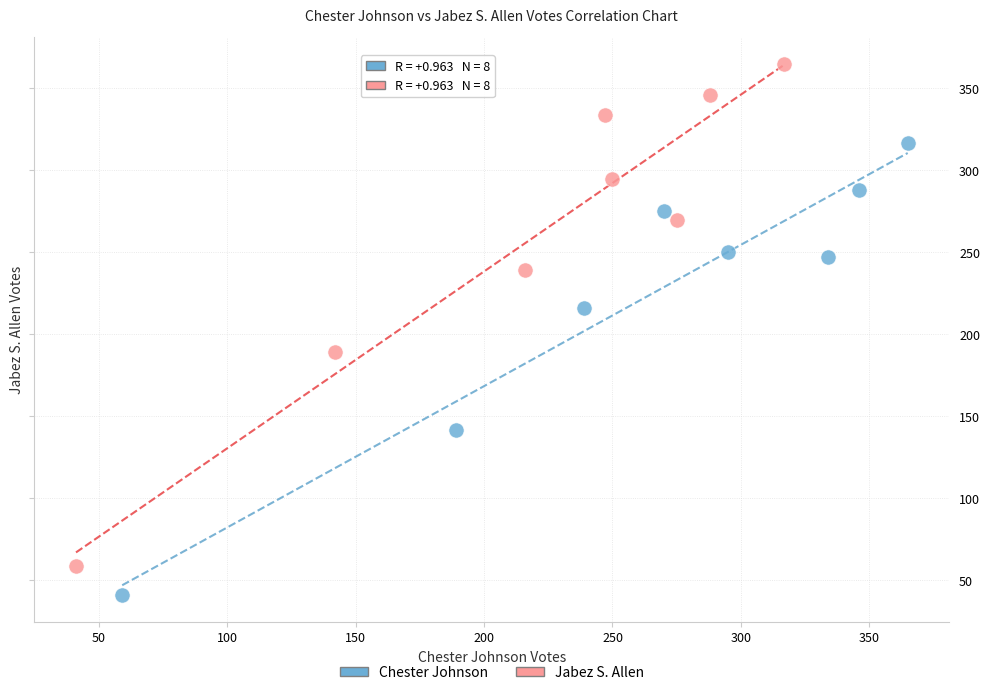

Which series contains the lowest Y value?

Chester Johnson